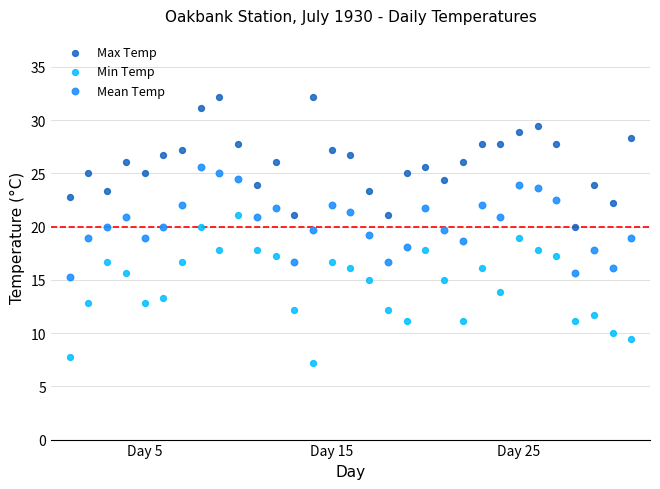

Across all data points, what is the range of Y values (max minus min)?

25.0